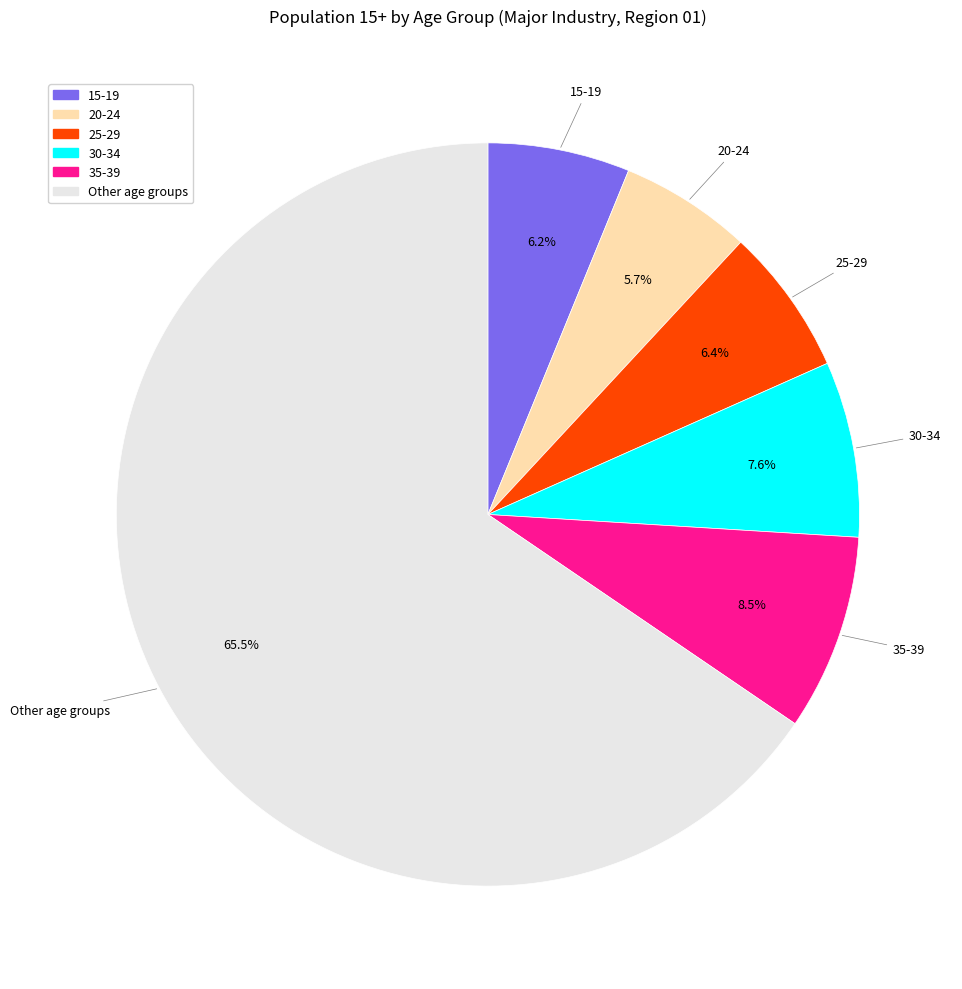

Which has a higher value, 35-39 or Other age groups?

Other age groups